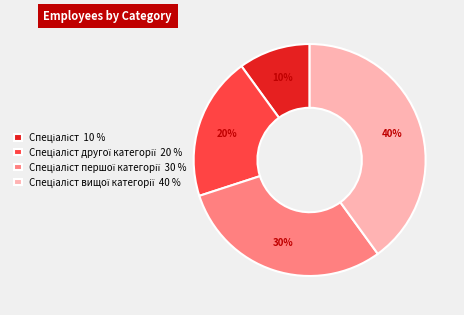

Is there a majority slice in this chart?

No